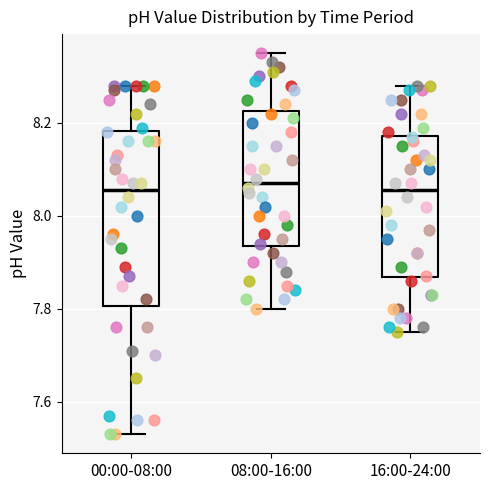

Reading left to right, transcribe this box plot: for each box, give where its median line is, the range the box spans, and where its two whiskers end, as read against the y-axis. The values are not printed on the chart, so give them approximately, as read against the axis.

00:00-08:00: median 8.06, box 7.80 to 8.18, whiskers 7.54 to 8.28
08:00-16:00: median 8.08, box 7.94 to 8.22, whiskers 7.80 to 8.36
16:00-24:00: median 8.06, box 7.86 to 8.18, whiskers 7.76 to 8.28